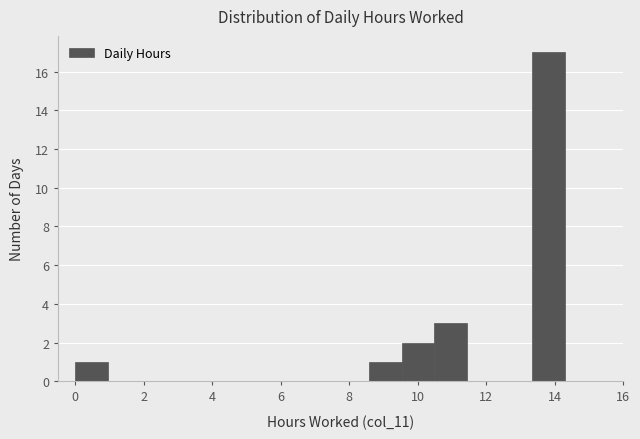

Over which range of the x-axis is the bar tallest?

13.4 to 14.4